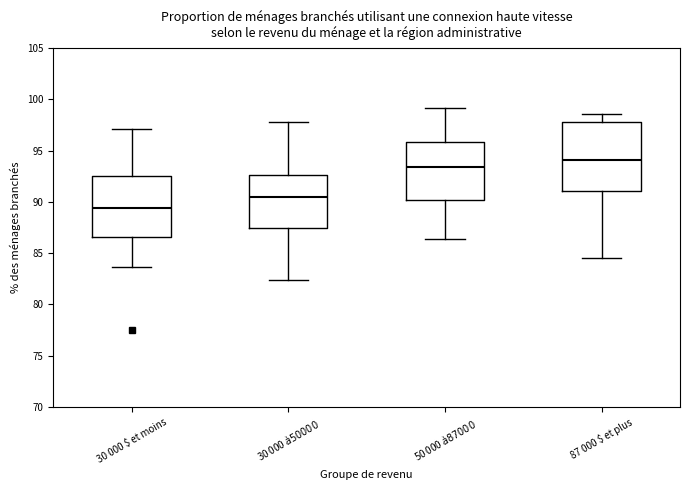

Where is the upper edge of the box for 50 000 $ à 87 000 $ on the y-axis? The values are not printed on the chart, so give them approximately, as read against the axis.

96.0